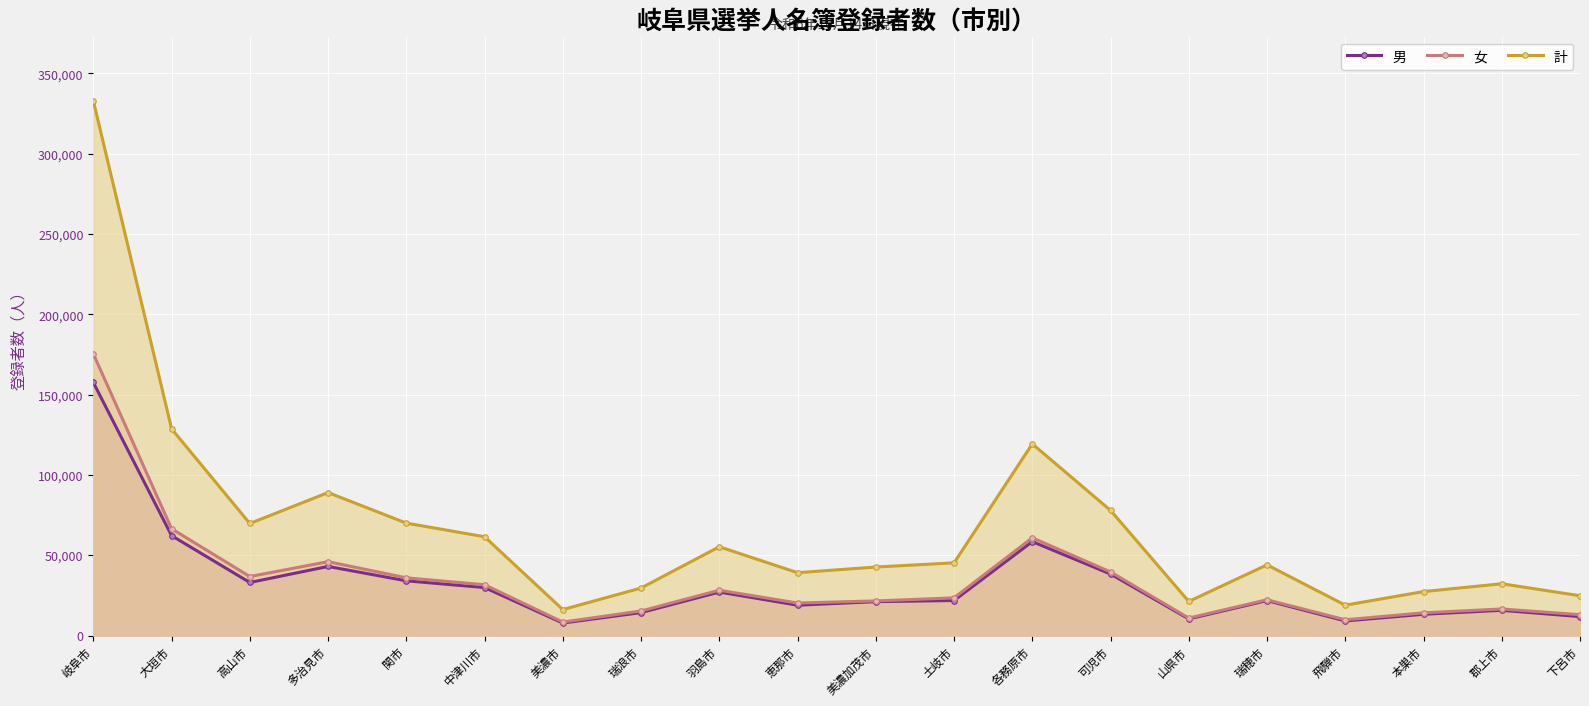

How many data points in 計 are less than 45277?

10